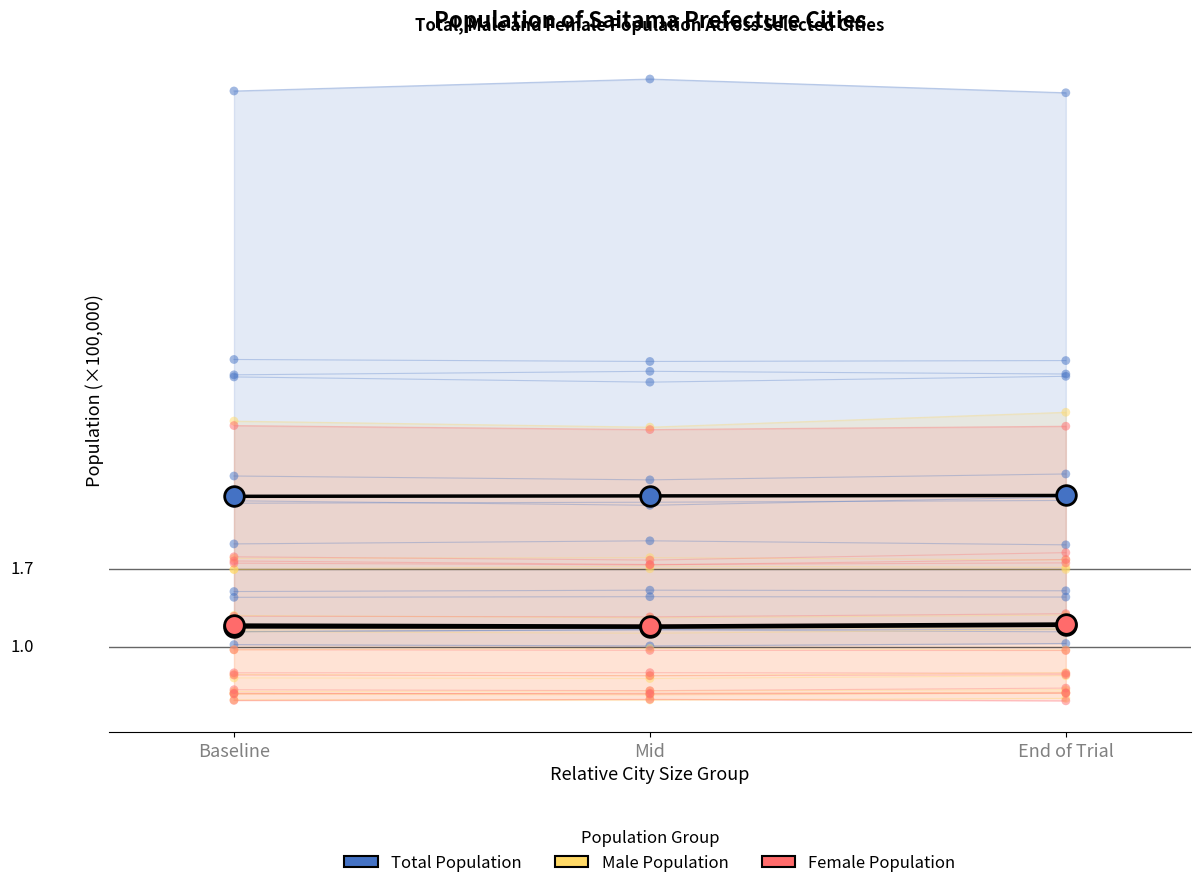

Which series reaches the maximum Y coordinate?

Total